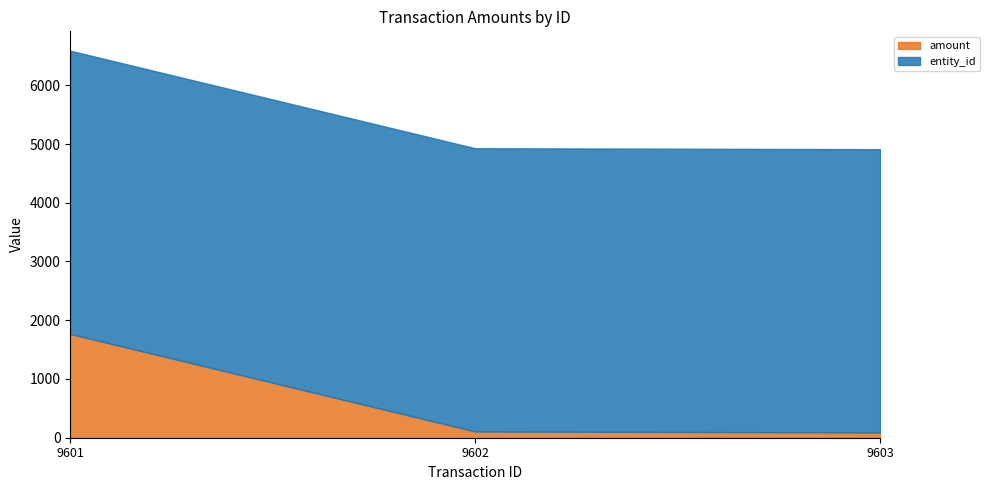

Does the chart have visible grid lines?

No